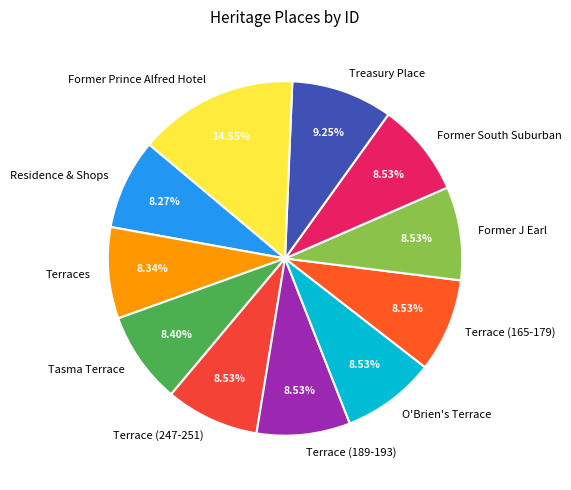

How many slices are in this pie chart?

11